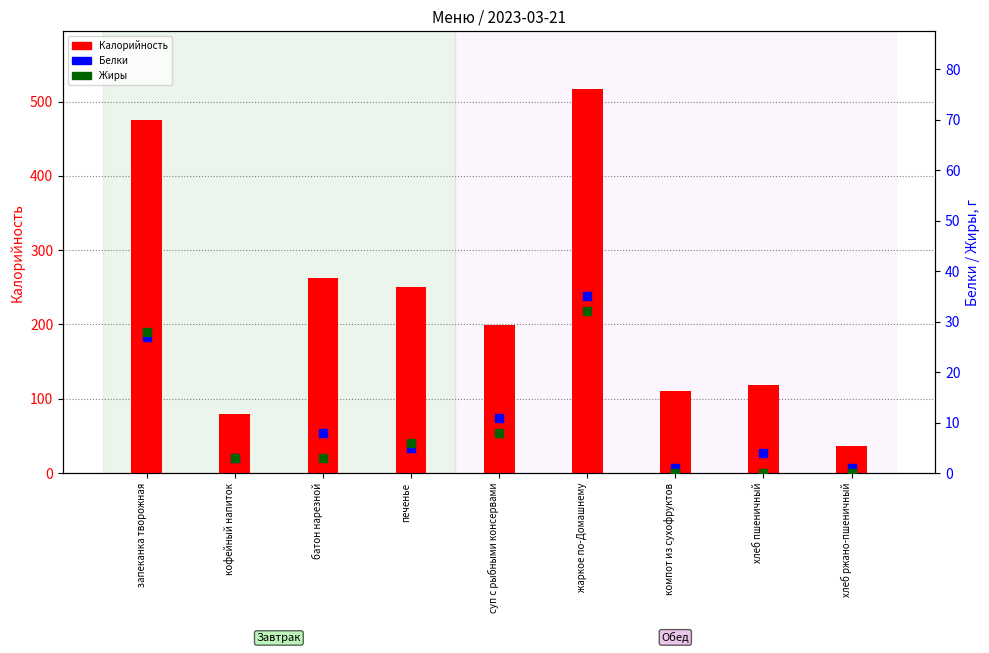

Which series has the widest spread of values?

Калорийность